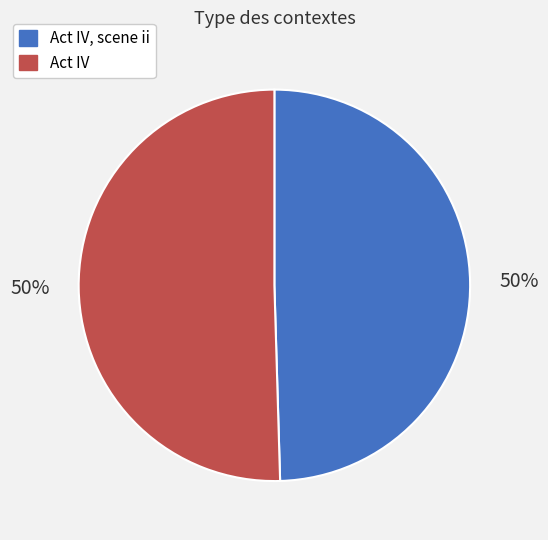

Count the number of slices in the pie.

2